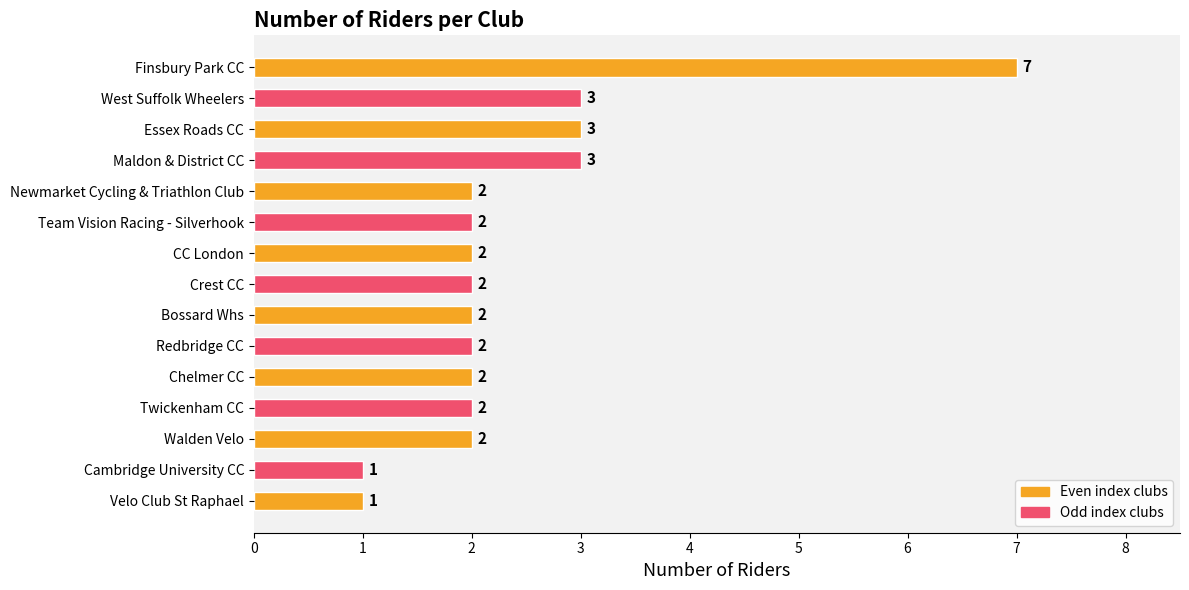

What is the difference between the maximum and minimum values?

6